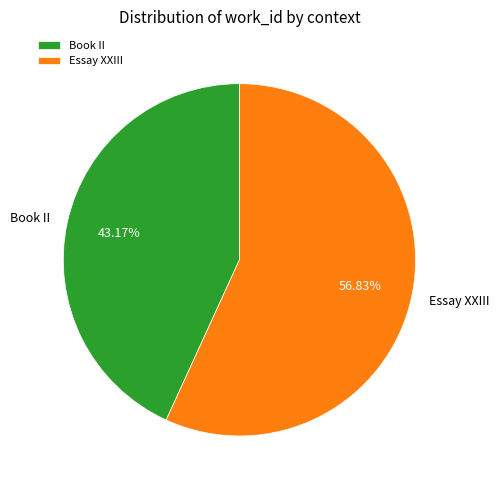

What is the ratio of the value at Essay XXIII to the value at Book II?

1.3